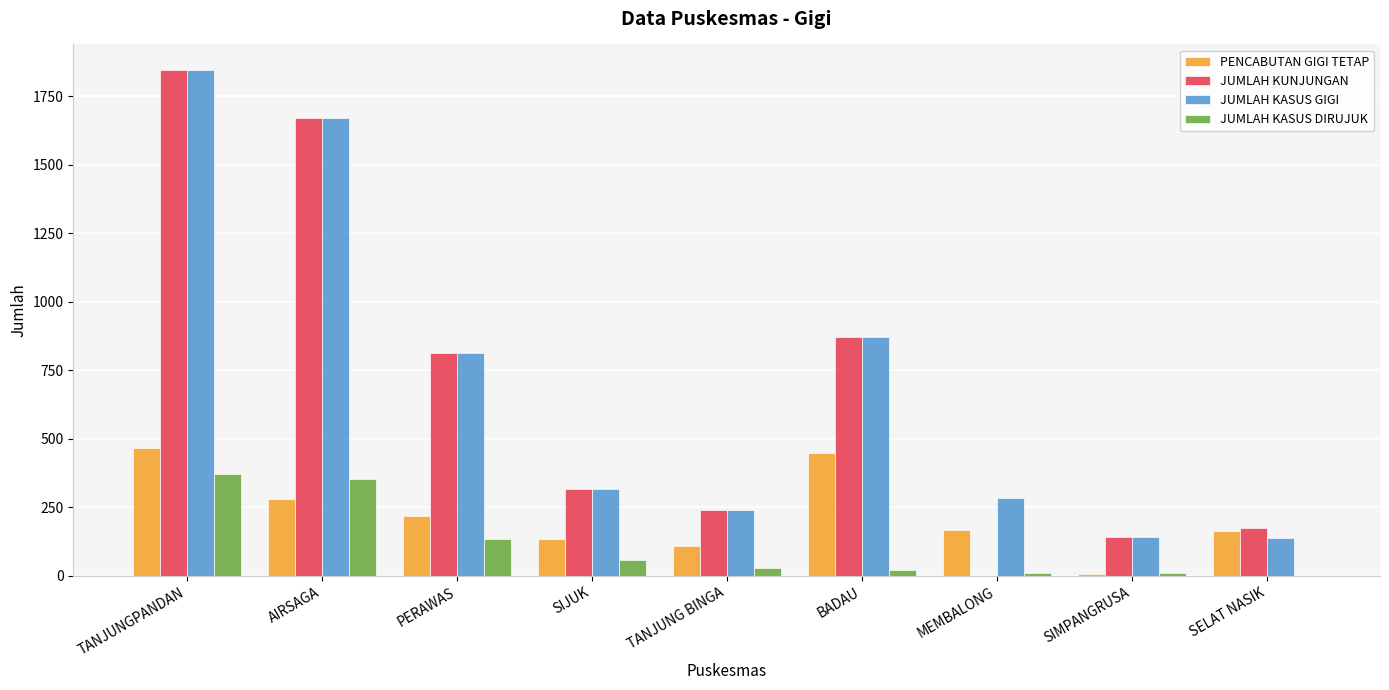

The JUMLAH KUNJUNGAN series shows 81 at SIMPANGRUSA. True or false?

False